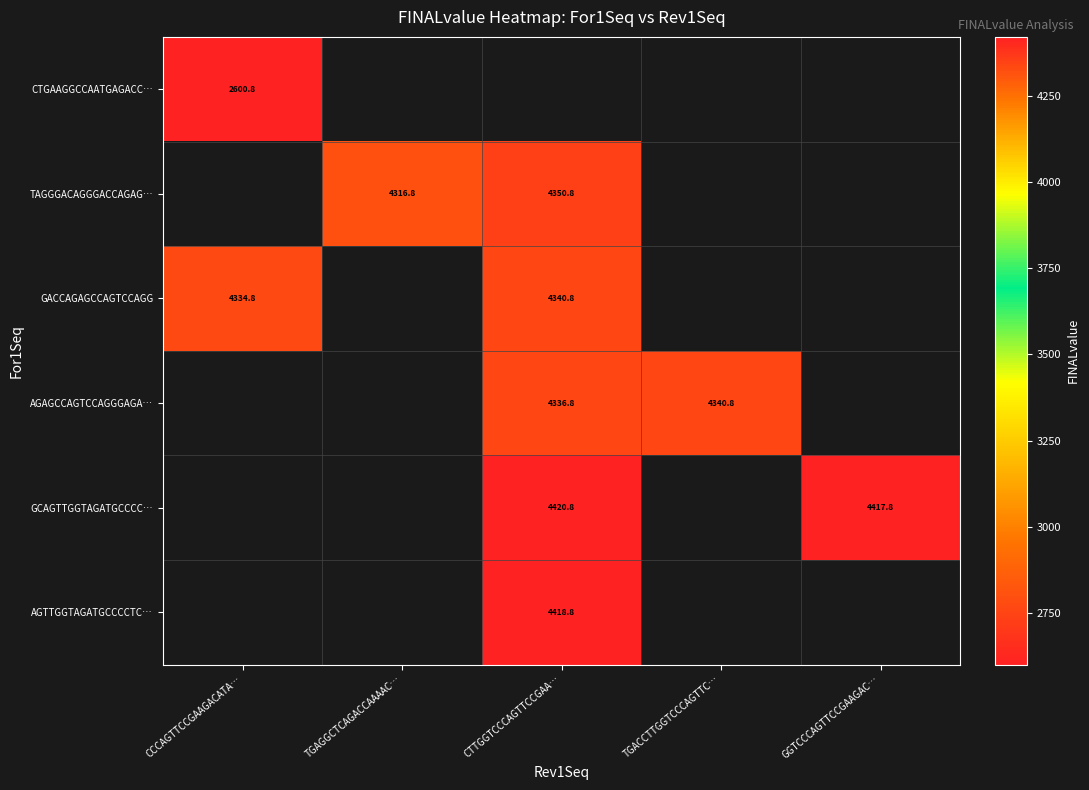

The value of TAGGGACAGGGACCAGAG… at CTTGGTCCCAGTTCCGAA… is 7763.8. True or false?

False